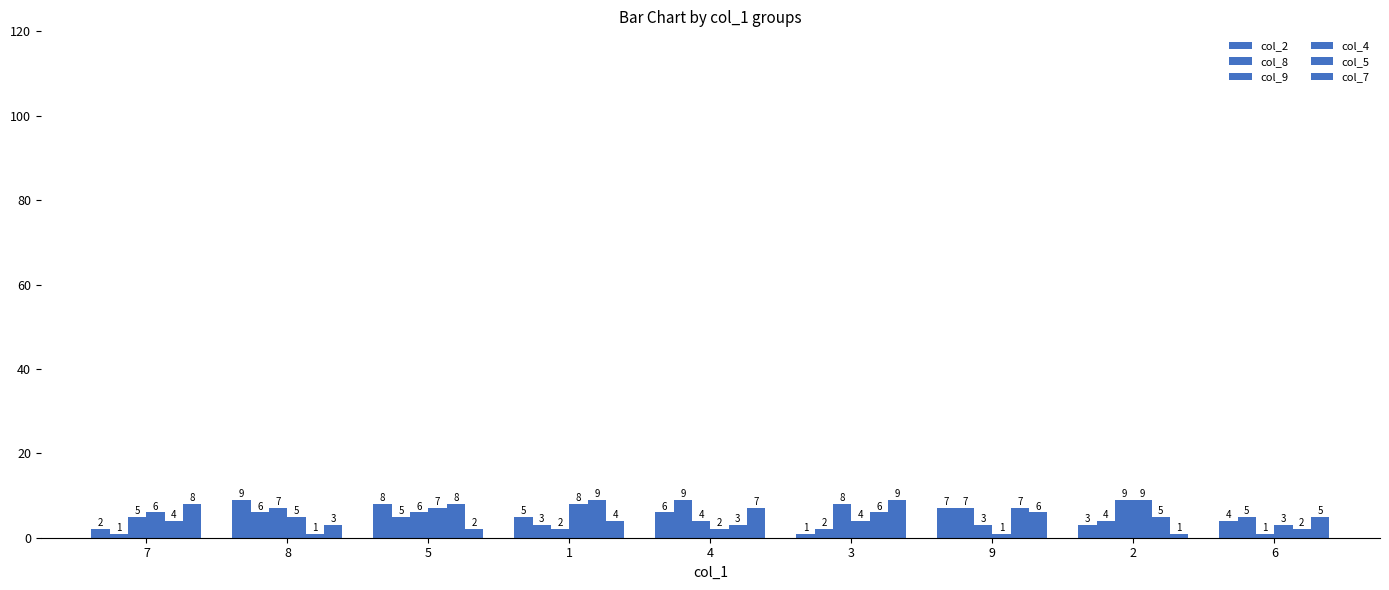

How many categories are shown in the chart?

9